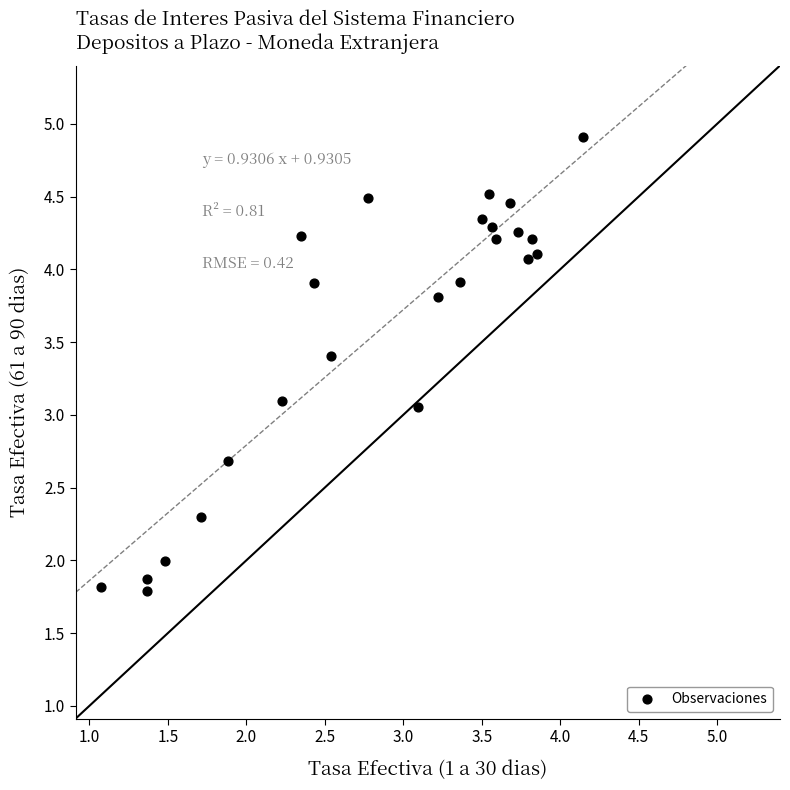

What is the range of Y values (max minus min)?

3.1